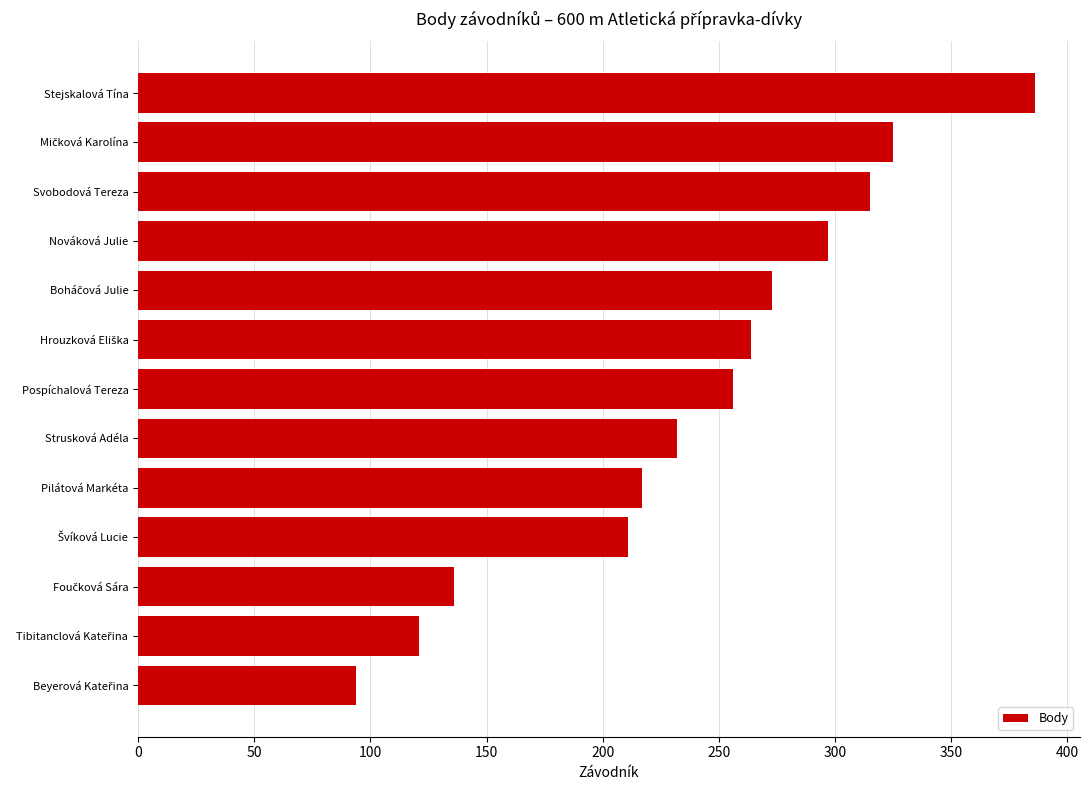

Between Pospíchalová Tereza and Stejskalová Tína, which is larger?

Stejskalová Tína